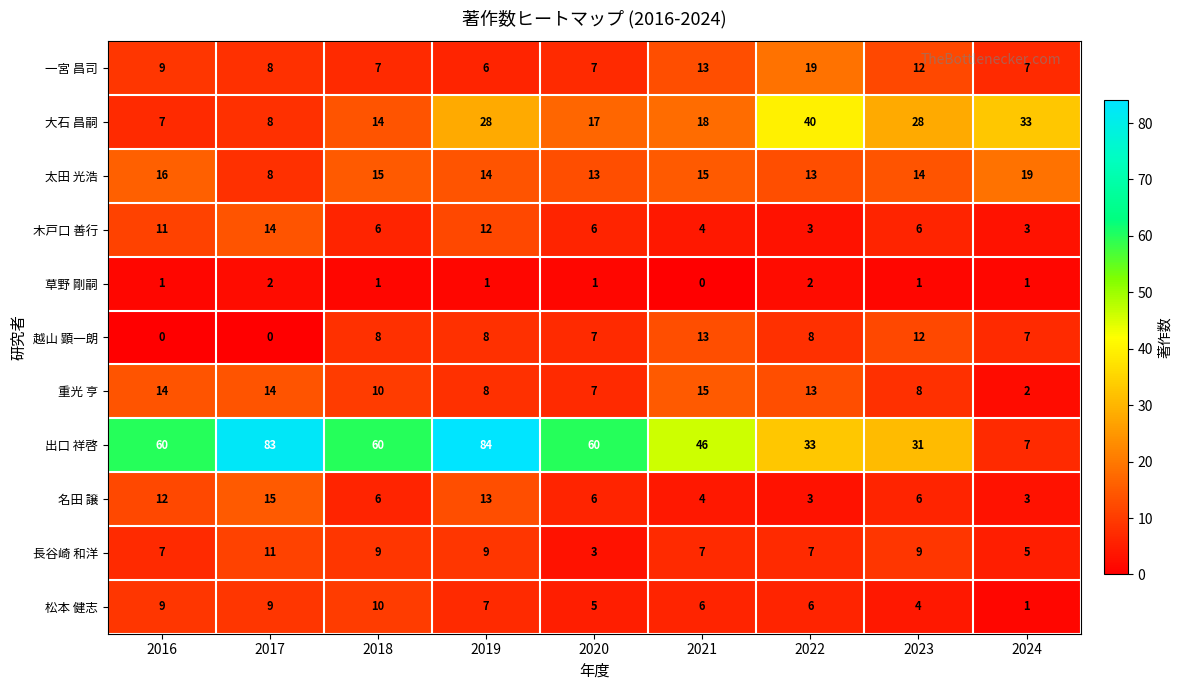

At which label does 草野 剛嗣 reach its minimum?

2021